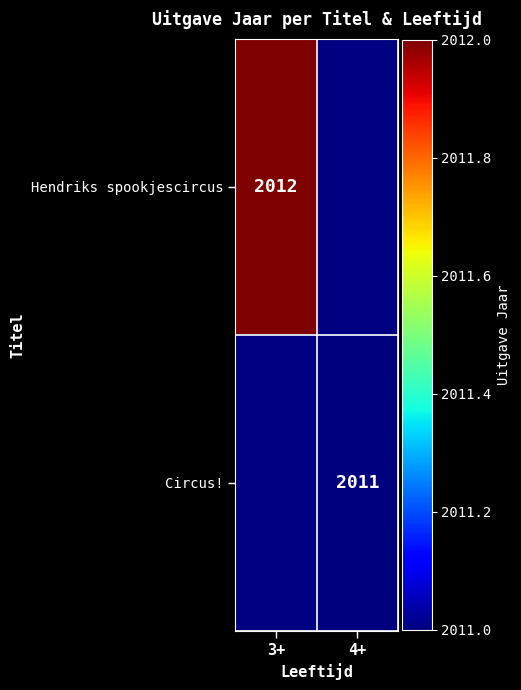

Is it true that Circus! equals 653 at 4+?

False